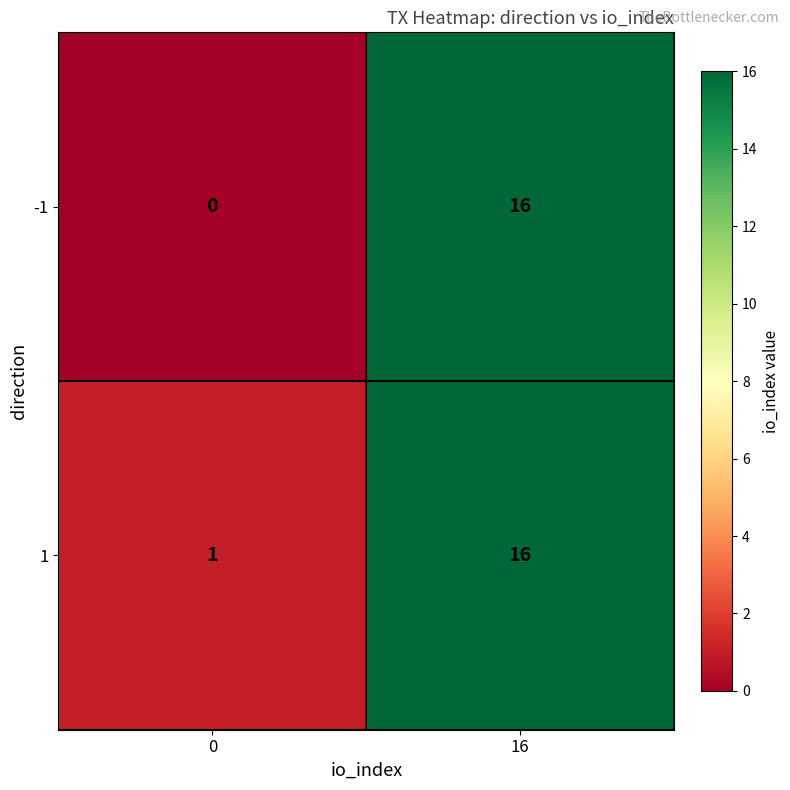

Which series has the largest range (max minus min)?

-1